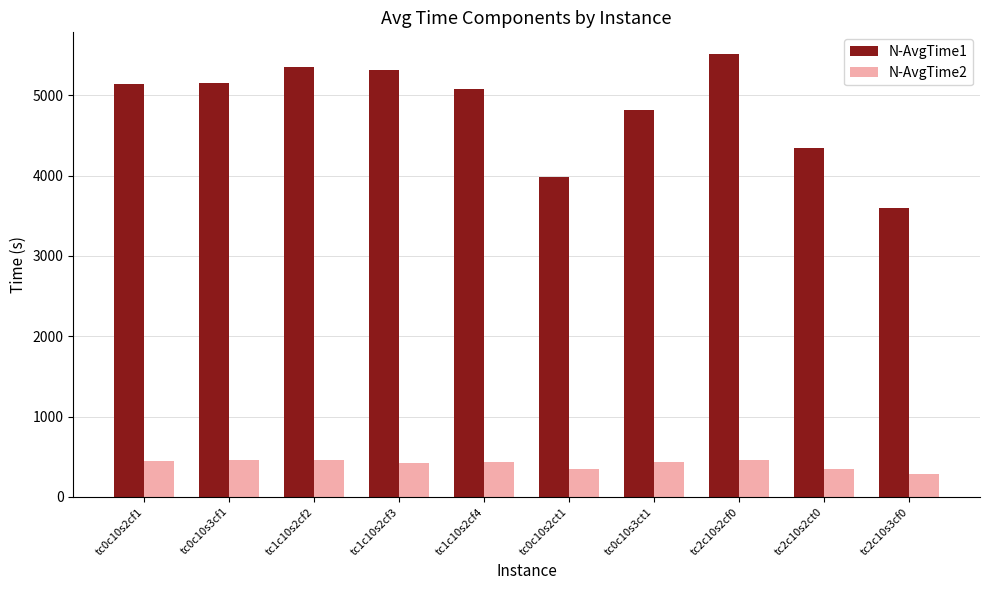

What is the total value across all series at tc0c10s2ct1?

4329.9